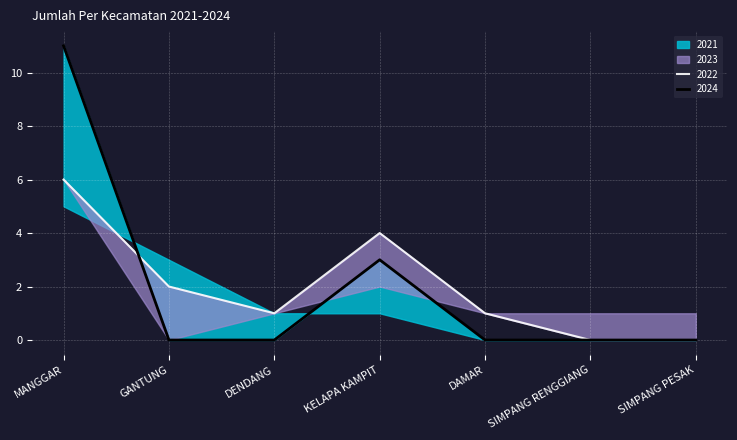

How many values in 2022 are above zero?

5